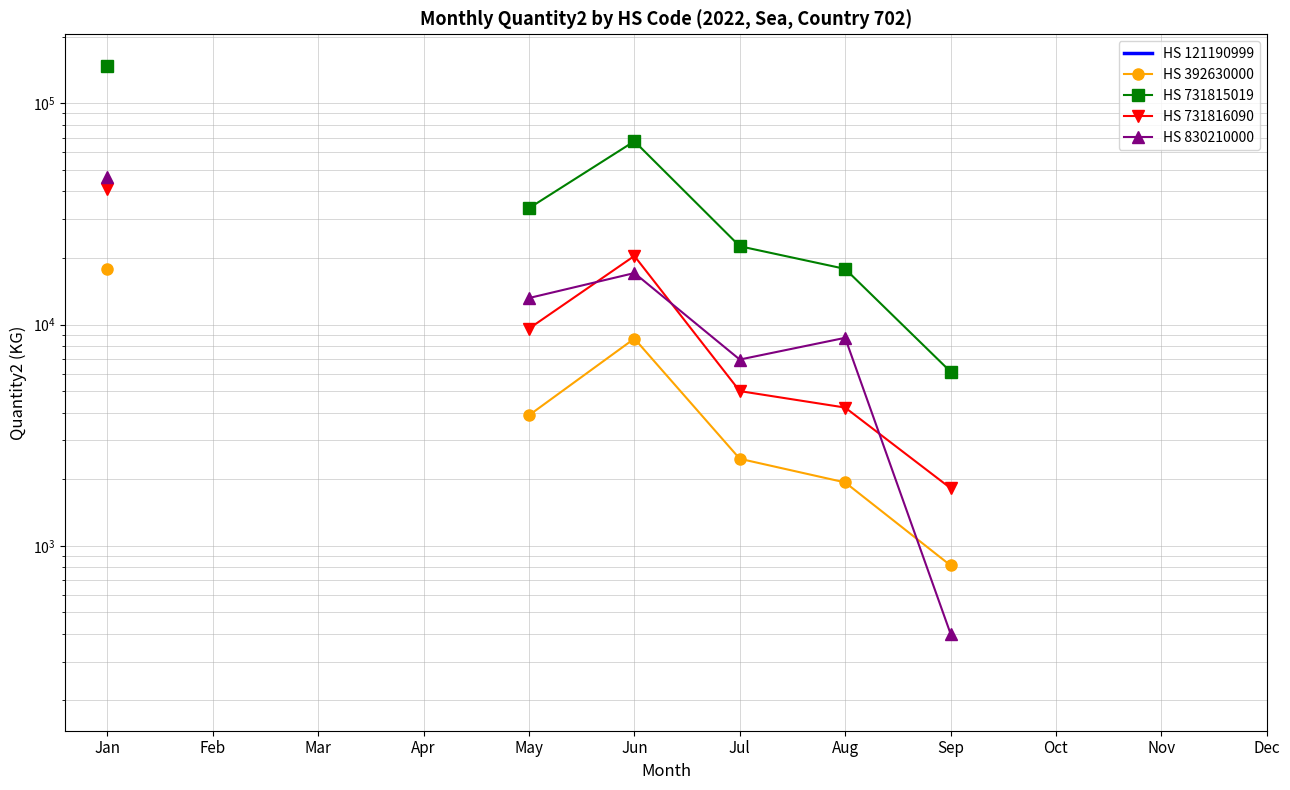

How many values in the HS 830210000 series are below 8714?

2